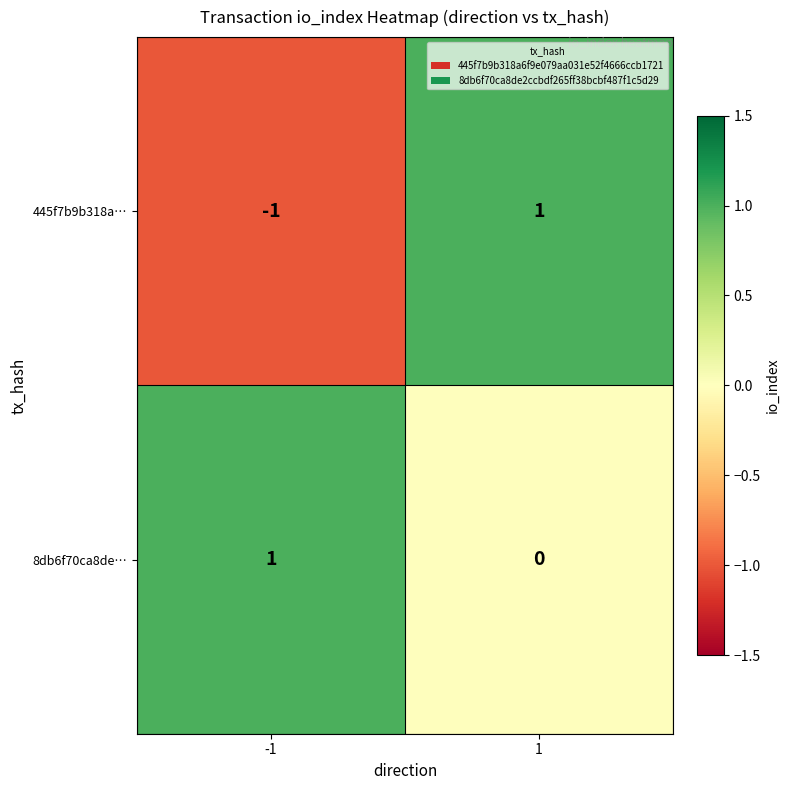

The value of 8db6f70ca8de… at 1 is 0. True or false?

True